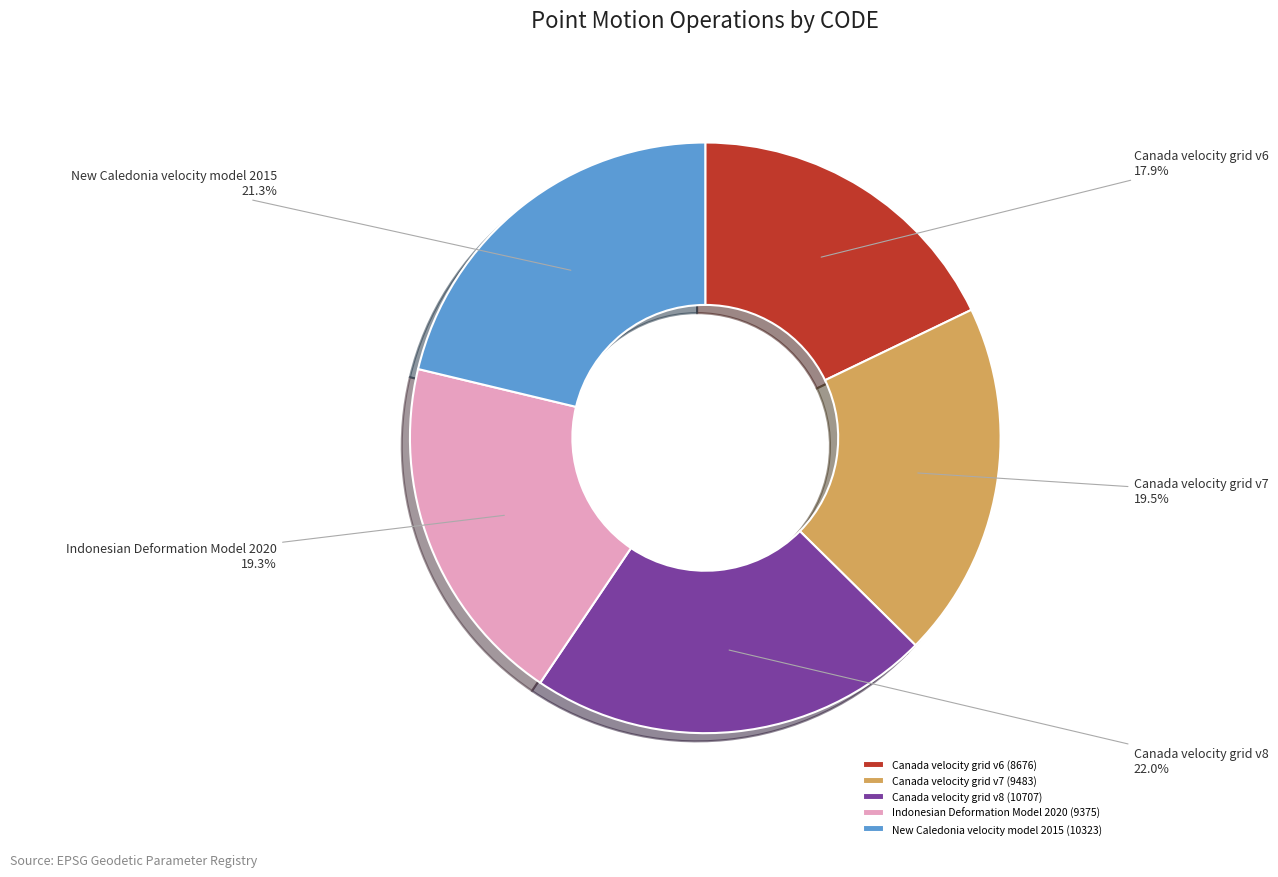

Count the number of slices in the pie.

5